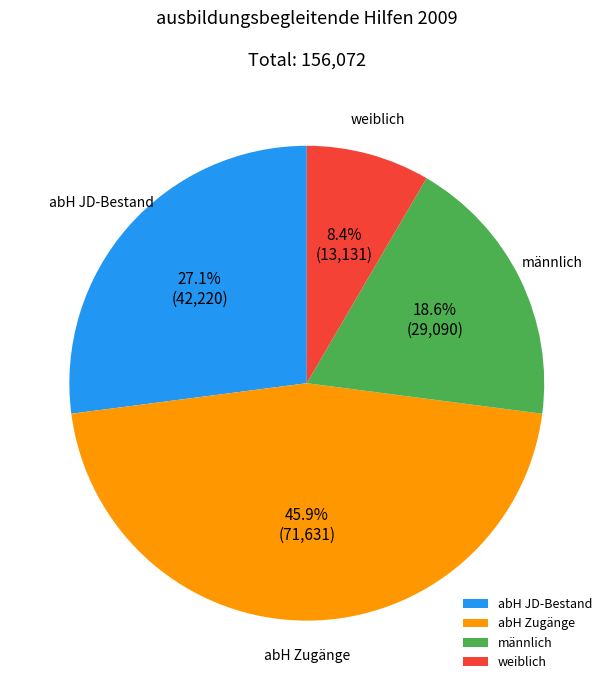

To the nearest percent, what is the average slice percentage?

25%